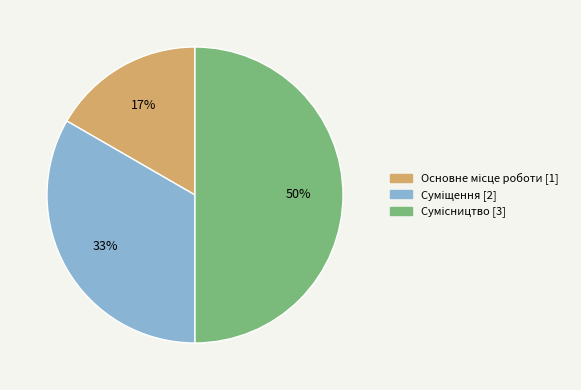

To the nearest percent, what is the difference between the largest and smallest slice percentages?

33%